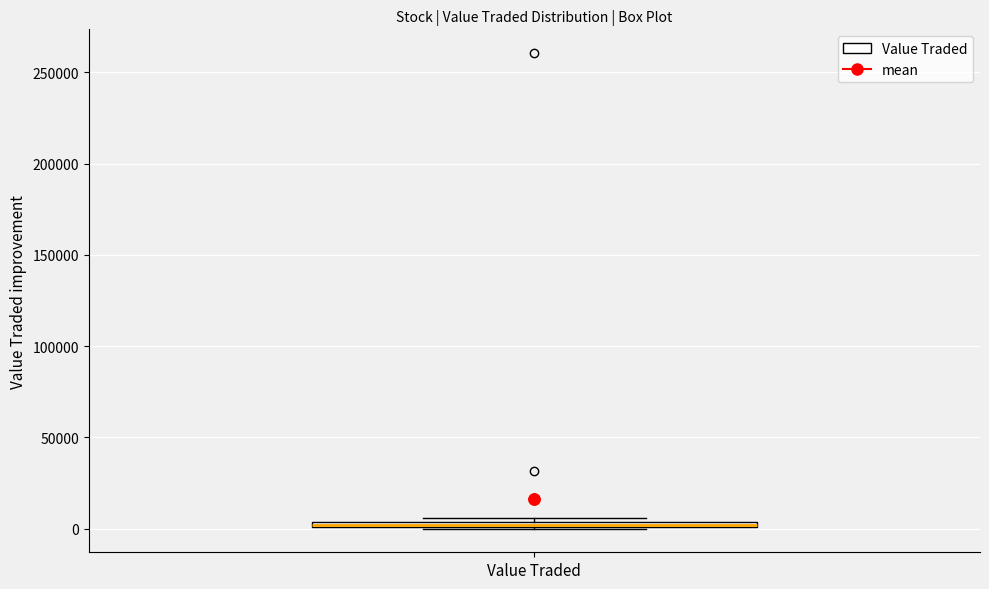

Where is the lower edge of the box for Value Traded on the y-axis? The values are not printed on the chart, so give them approximately, as read against the axis.

0